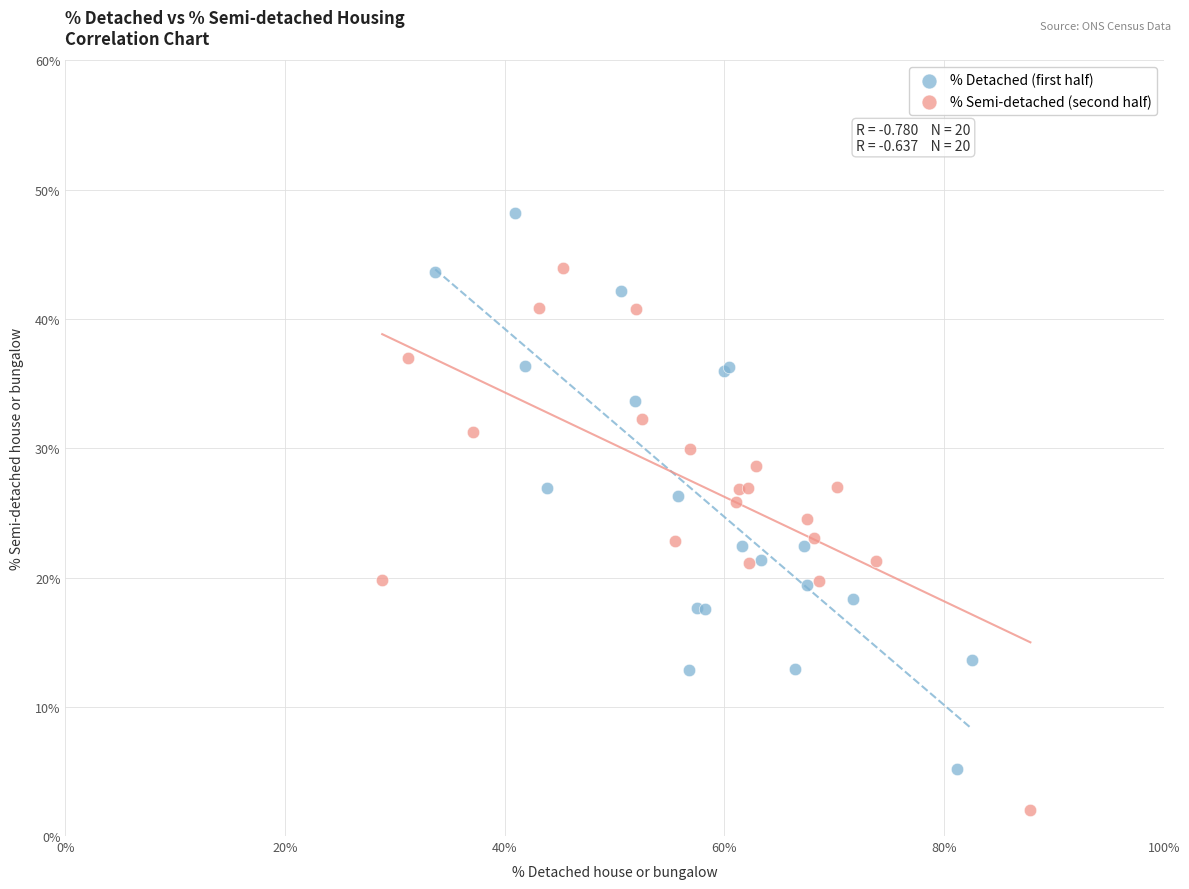

Which series has the largest Y range (max minus min)?

% Detached (first half)